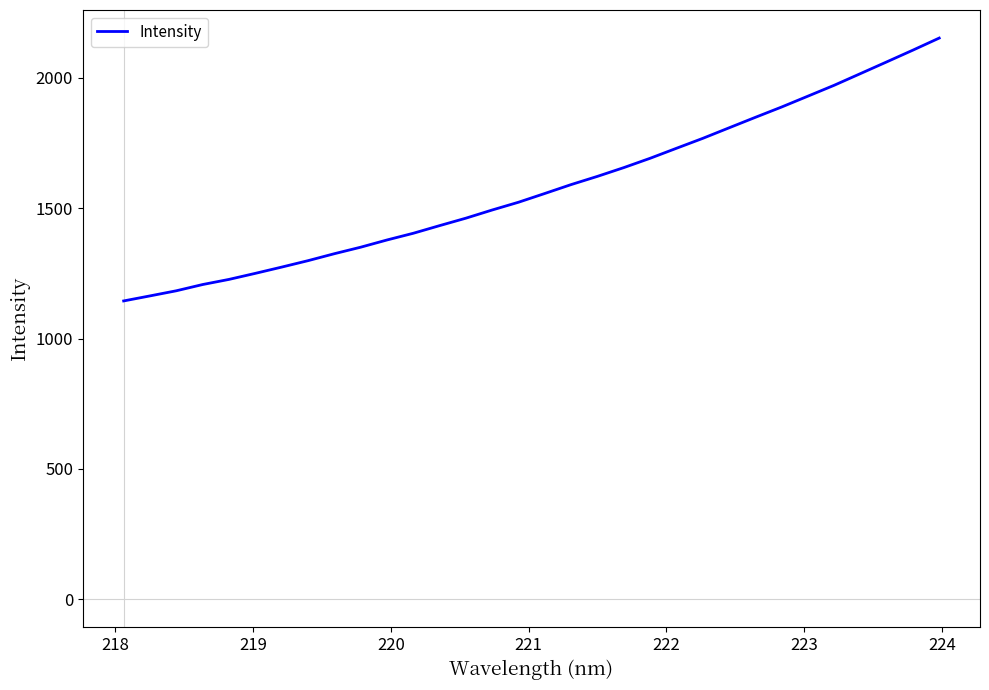

What is the difference between the maximum and minimum values?

1008.4